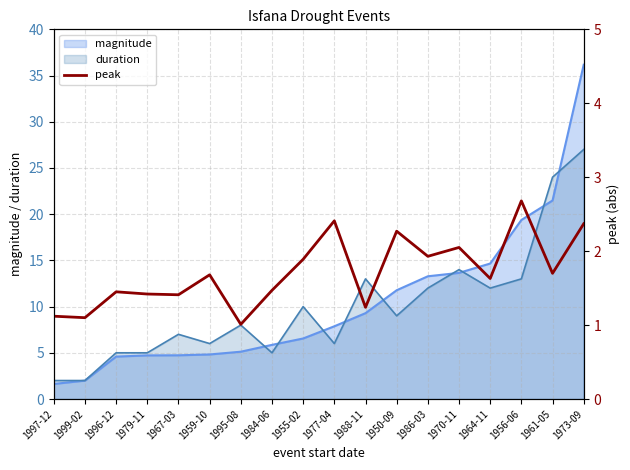

What is the value of the 11th point from the left?

1.2